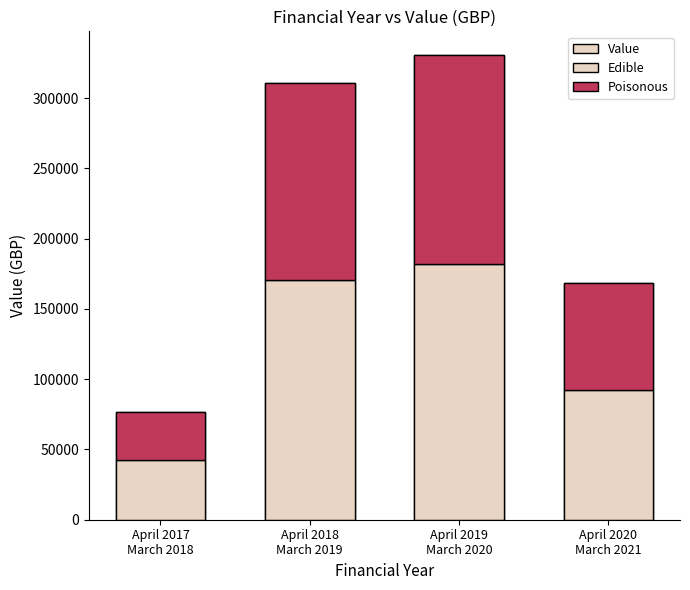

At which label does Edible first exceed 170752?

April 2018
March 2019